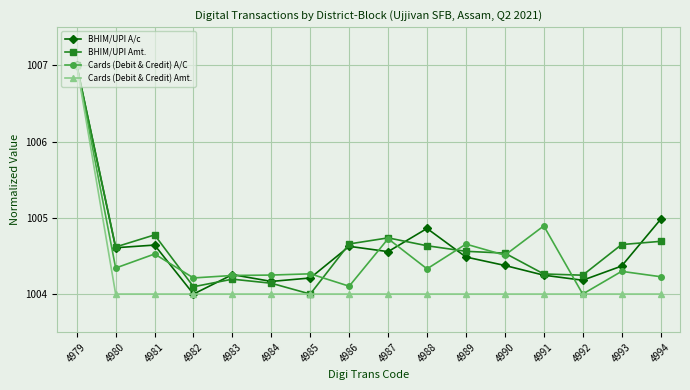

Which category has the highest value across all series?

4979